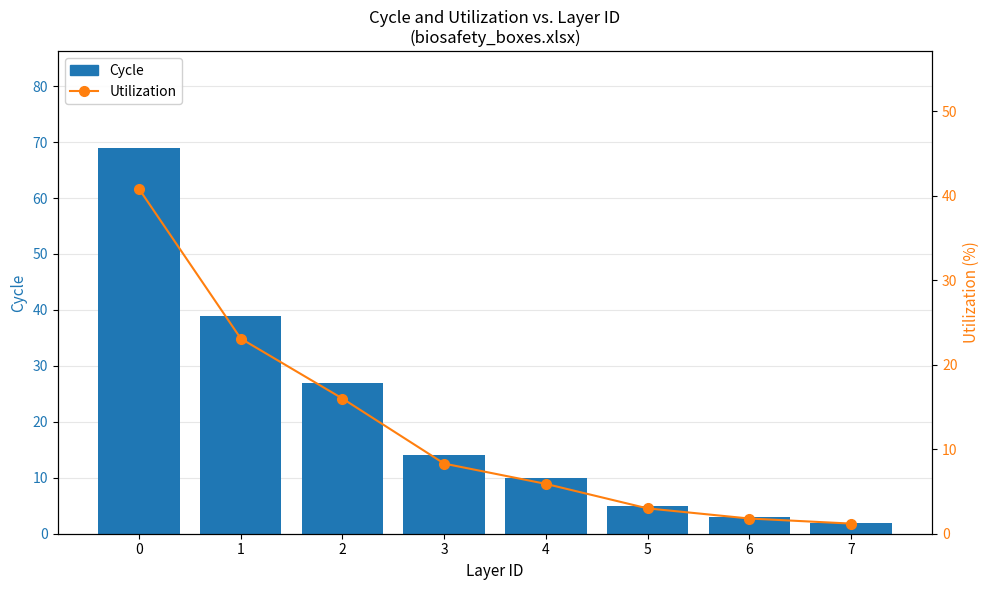

Which series has the largest range (max minus min)?

Cycle